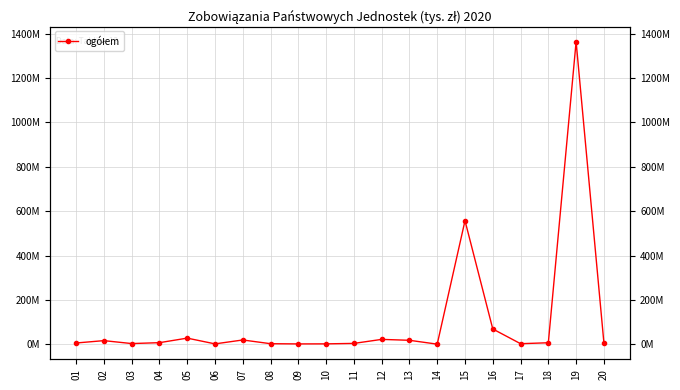

Reading left to right, what are all the values shown in this chart?

01=5623931.7	02=16278867.2	03=3093517.0	04=7086732.0	05=27599816.4	06=1637611.6	07=19263769.6	08=2446347.5	09=1510835.8	10=1756148.3	11=3782826.0	12=21929275.2	13=17783877.4	14=406022.0	15=557213647.9	16=68828531.0	17=2460749.4	18=6711950.6	19=1364194342.3	20=7100850.7